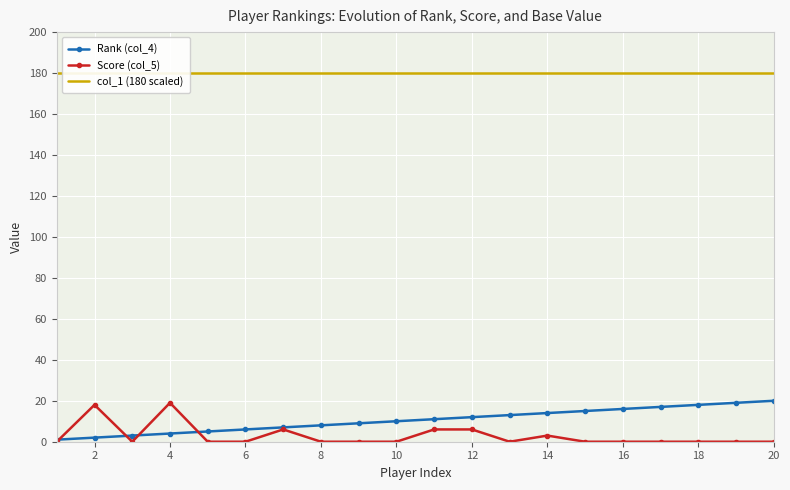

True or false: Score (col_5) has more than 0 points higher than both neighbors.

True